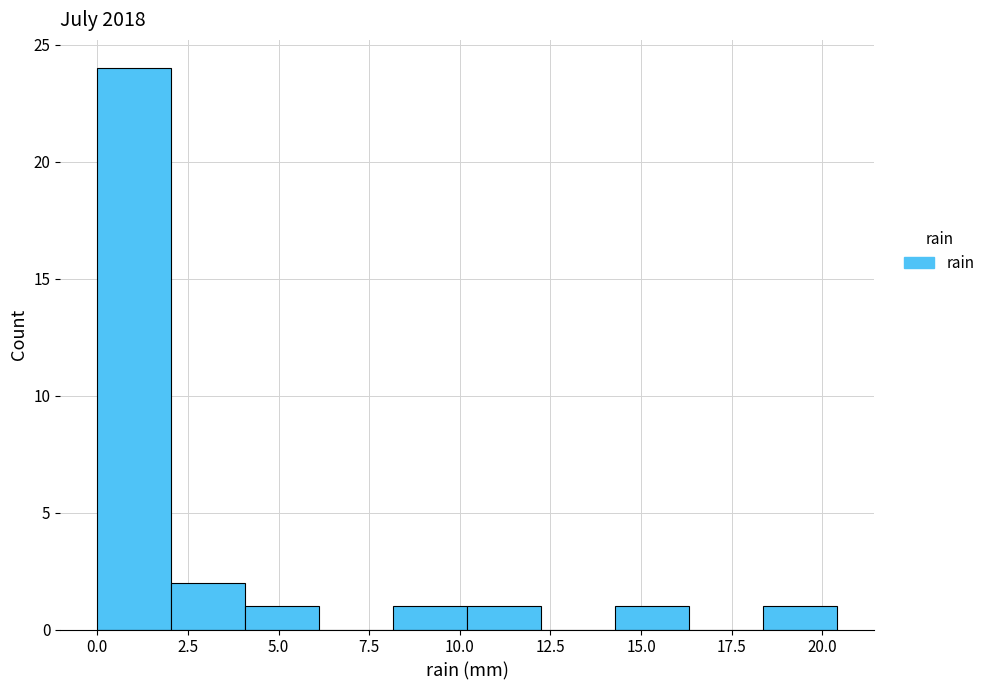

Which range on the x-axis has the tallest bar?

0.0 to 2.0